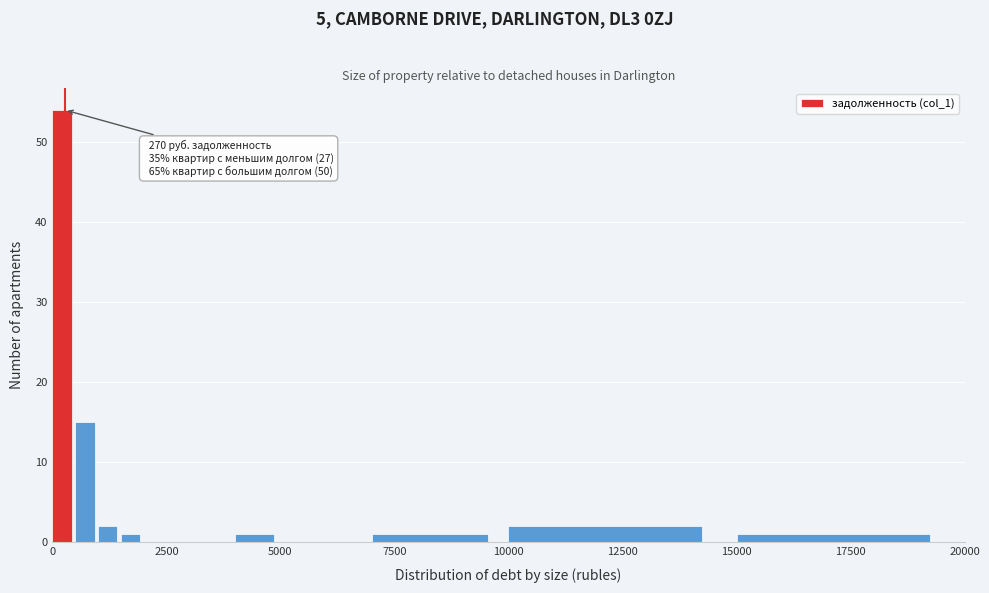

Read against the x-axis, roughly where is the centre of the tallest bar?

0